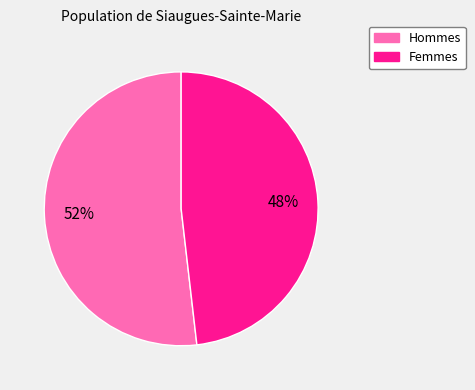

To the nearest percent, what is the average slice percentage?

50%